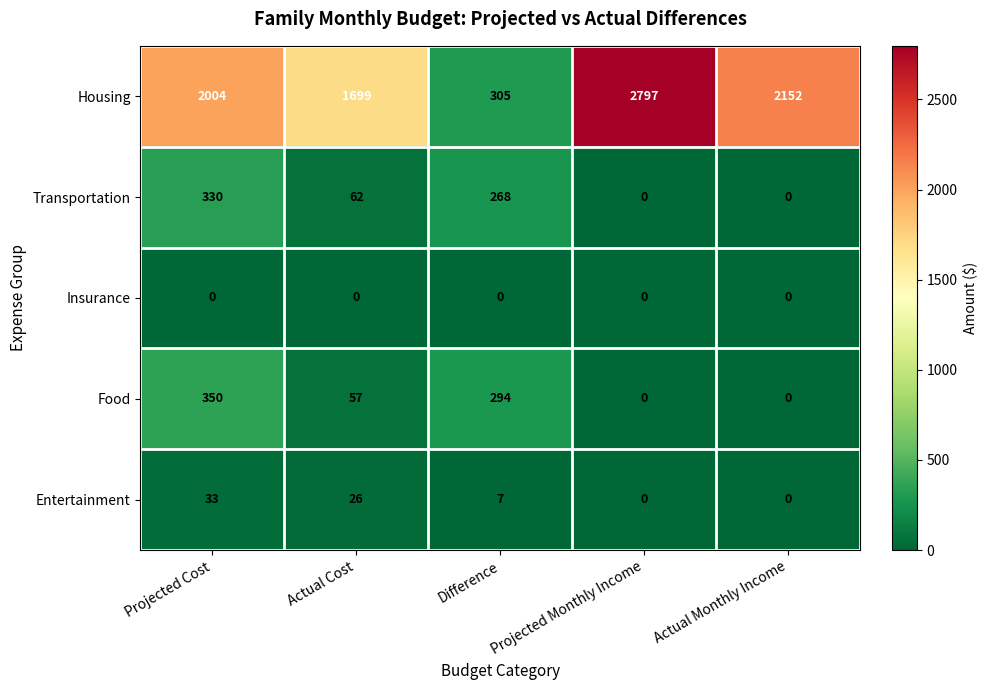

Count the Entertainment values in the range 0 to 26.

4